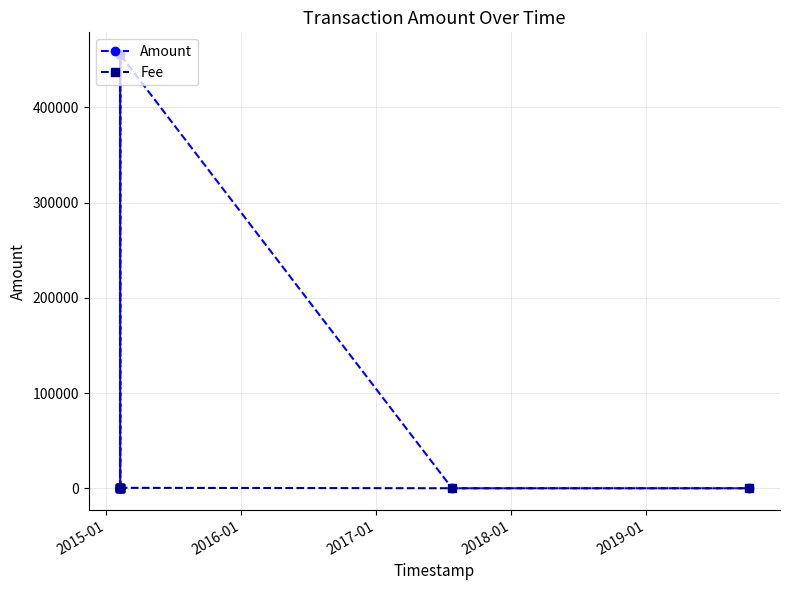

What is the average value of the Amount series?

101315.4